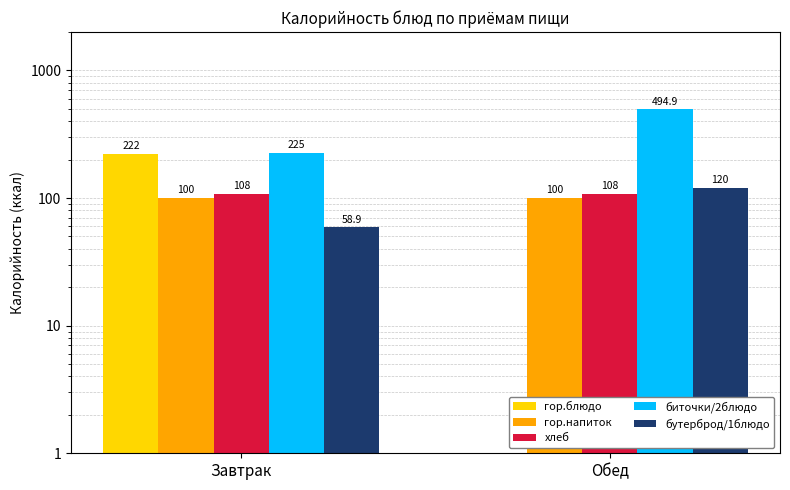

At which category is the sum across all series the highest?

Обед